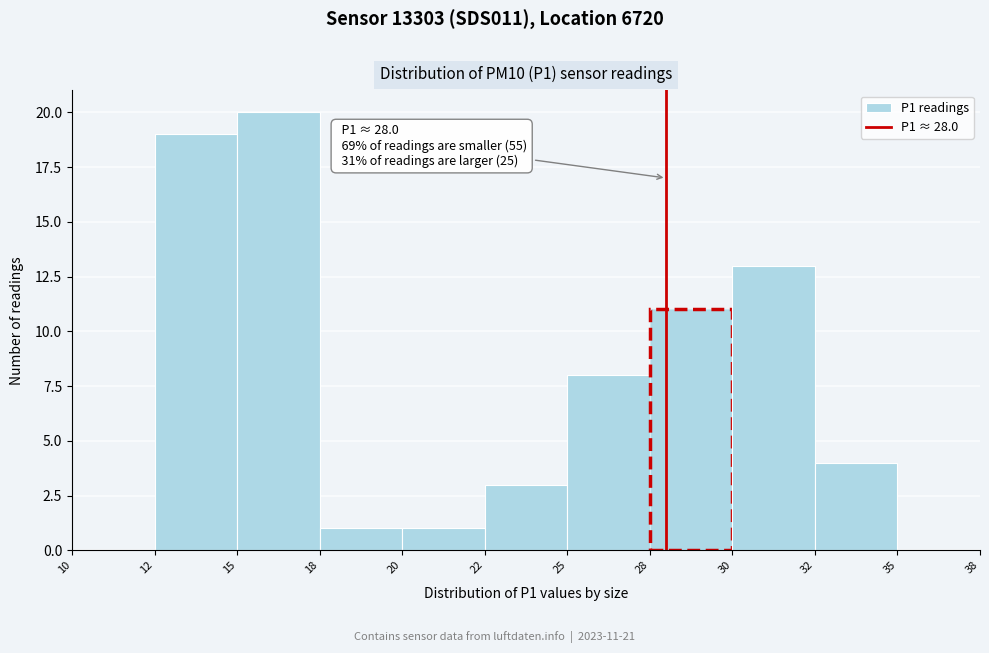

Reading left to right, transcribe all the data shown in this chart.

10=0	12=19	15=20	18=1	20=1	22=3	25=8	28=11	30=13	32=4	35=0